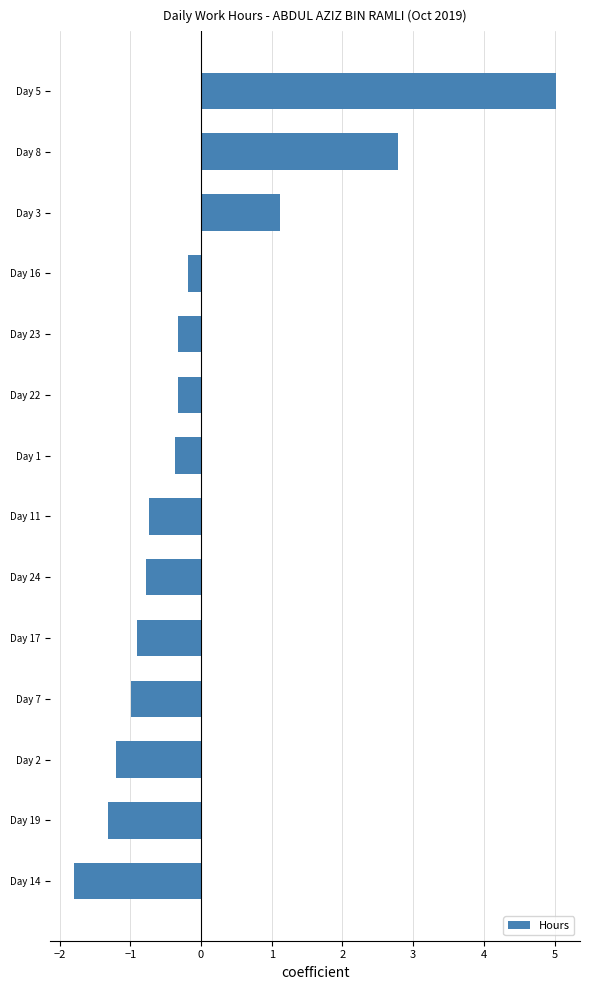

At which category does the chart reach its minimum across all series?

Day 14